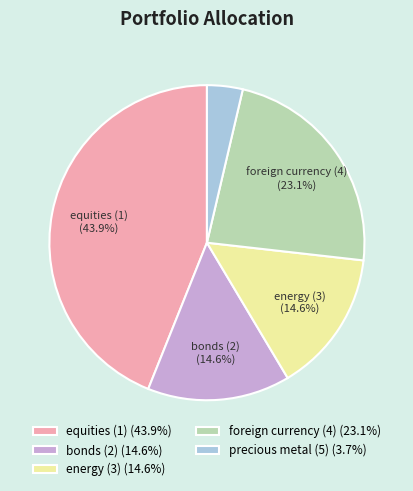

The energy (3) slice represents 9% of the pie. True or false?

False